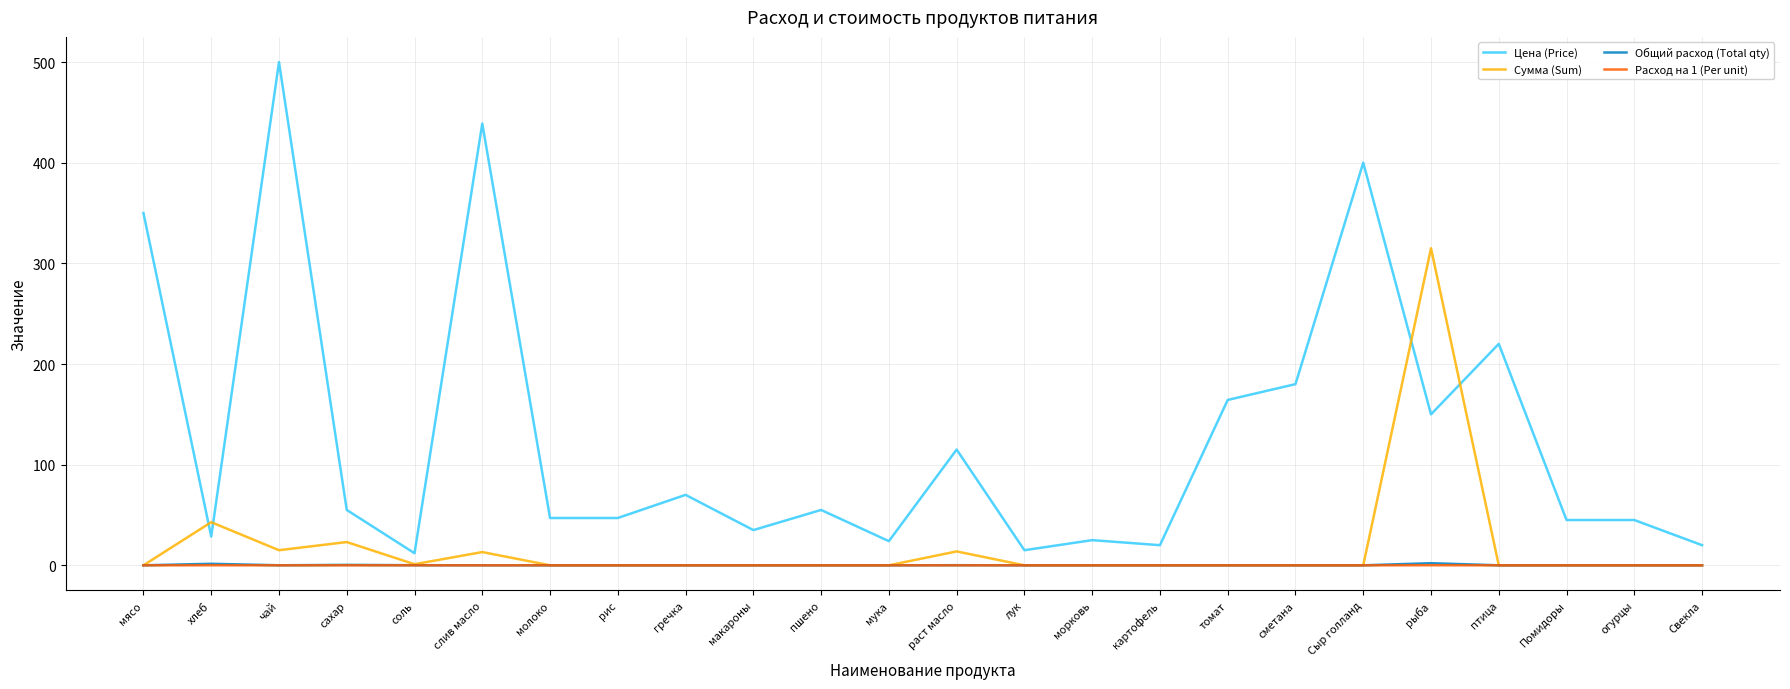

True or false: Цена (Price) has more than 0 points higher than both neighbors.

True